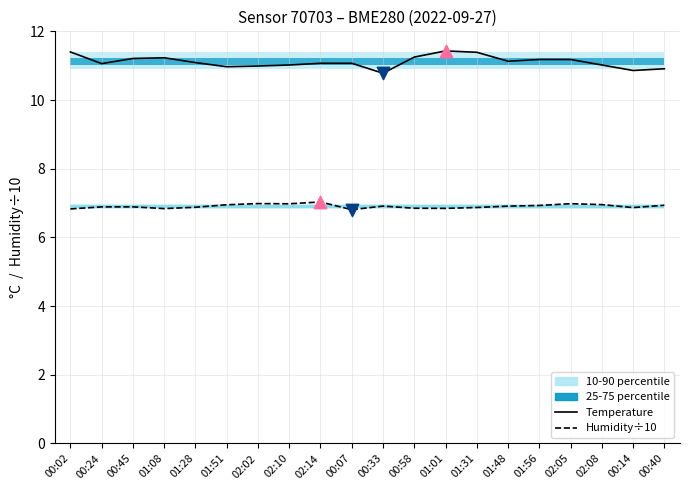

Which series contains the highest Y value?

Temperature (°C)